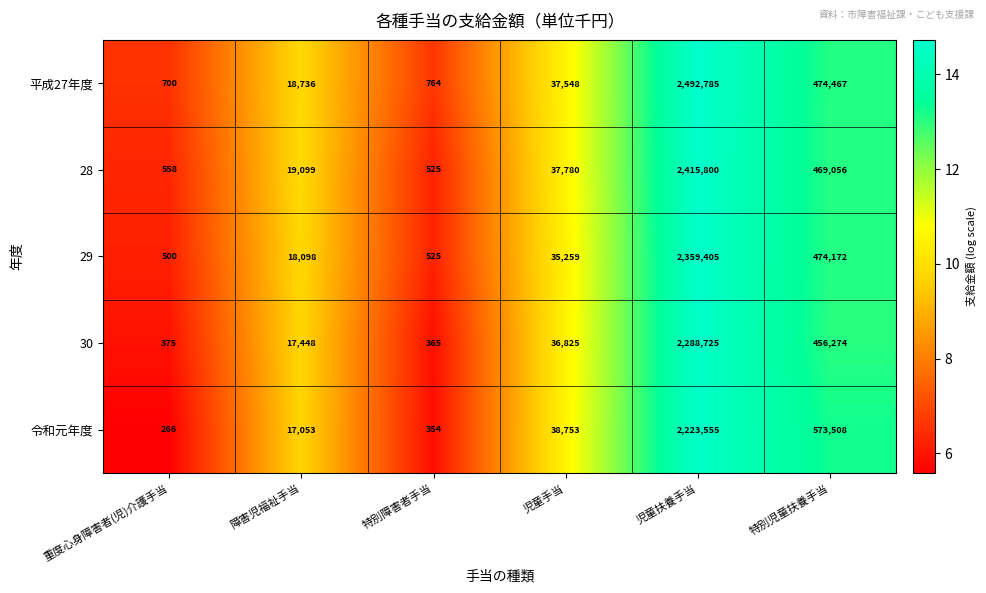

Which series has the widest spread of values?

平成27年度